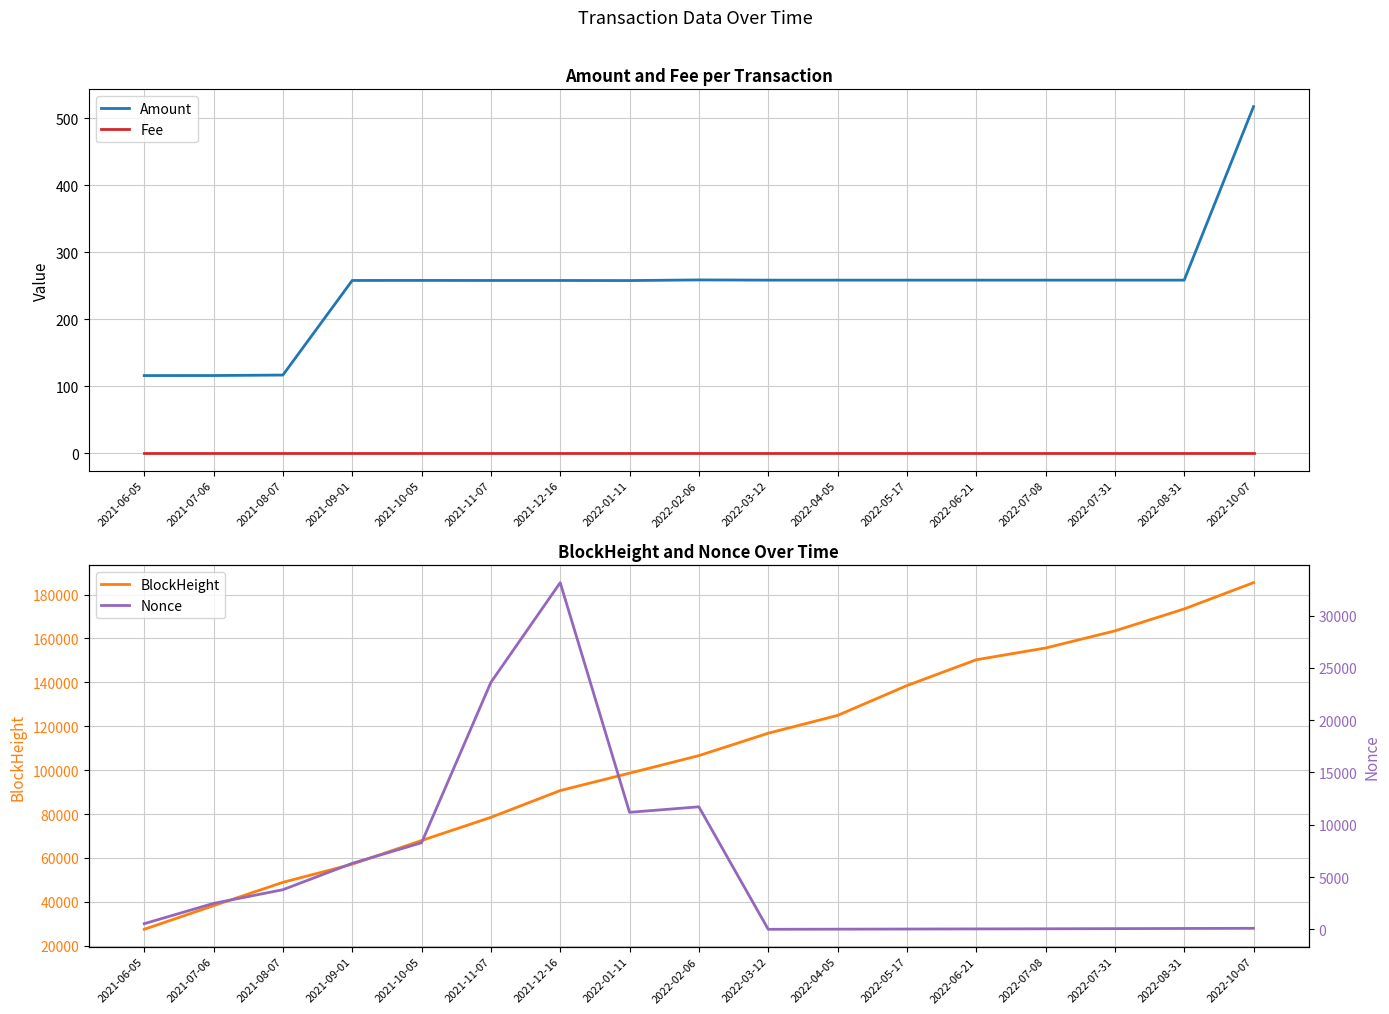

Reading left to right, extract all data points from this chart.

Amount: 2021-06-05=116.0	2021-07-06=116.0	2021-08-07=116.8	2021-09-01=257.9	2021-10-05=257.9	2021-11-07=257.9	2021-12-16=257.9	2022-01-11=257.7	2022-02-06=258.7	2022-03-12=258.4	2022-04-05=258.4	2022-05-17=258.4	2022-06-21=258.4	2022-07-08=258.4	2022-07-31=258.4	2022-08-31=258.4	2022-10-07=517.2
Fee: 2021-06-05=0.0	2021-07-06=0.0	2021-08-07=0.0	2021-09-01=0.0	2021-10-05=0.0	2021-11-07=0.0	2021-12-16=0.0	2022-01-11=0.0	2022-02-06=0.0	2022-03-12=0.0	2022-04-05=0.0	2022-05-17=0.0	2022-06-21=0.0	2022-07-08=0.0	2022-07-31=0.0	2022-08-31=0.0	2022-10-07=0.0
BlockHeight: 2021-06-05=27490.0	2021-07-06=38256.0	2021-08-07=48888.0	2021-09-01=57143.0	2021-10-05=67945.0	2021-11-07=78493.0	2021-12-16=90710.0	2022-01-11=98634.0	2022-02-06=106622.0	2022-03-12=116834.0	2022-04-05=124931.0	2022-05-17=138530.0	2022-06-21=150294.0	2022-07-08=155654.0	2022-07-31=163454.0	2022-08-31=173459.0	2022-10-07=185431.0
Nonce: 2021-06-05=539.0	2021-07-06=2480.0	2021-08-07=3789.0	2021-09-01=6311.0	2021-10-05=8280.0	2021-11-07=23612.0	2021-12-16=33149.0	2022-01-11=11189.0	2022-02-06=11715.0	2022-03-12=2.0	2022-04-05=15.0	2022-05-17=28.0	2022-06-21=39.0	2022-07-08=52.0	2022-07-31=66.0	2022-08-31=82.0	2022-10-07=96.0